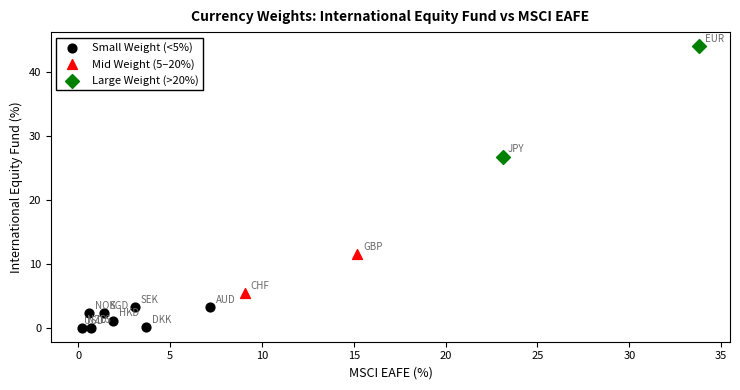

What are all the series names shown in the legend?

Small Weight (<5%), Mid Weight (5–20%), Large Weight (>20%)